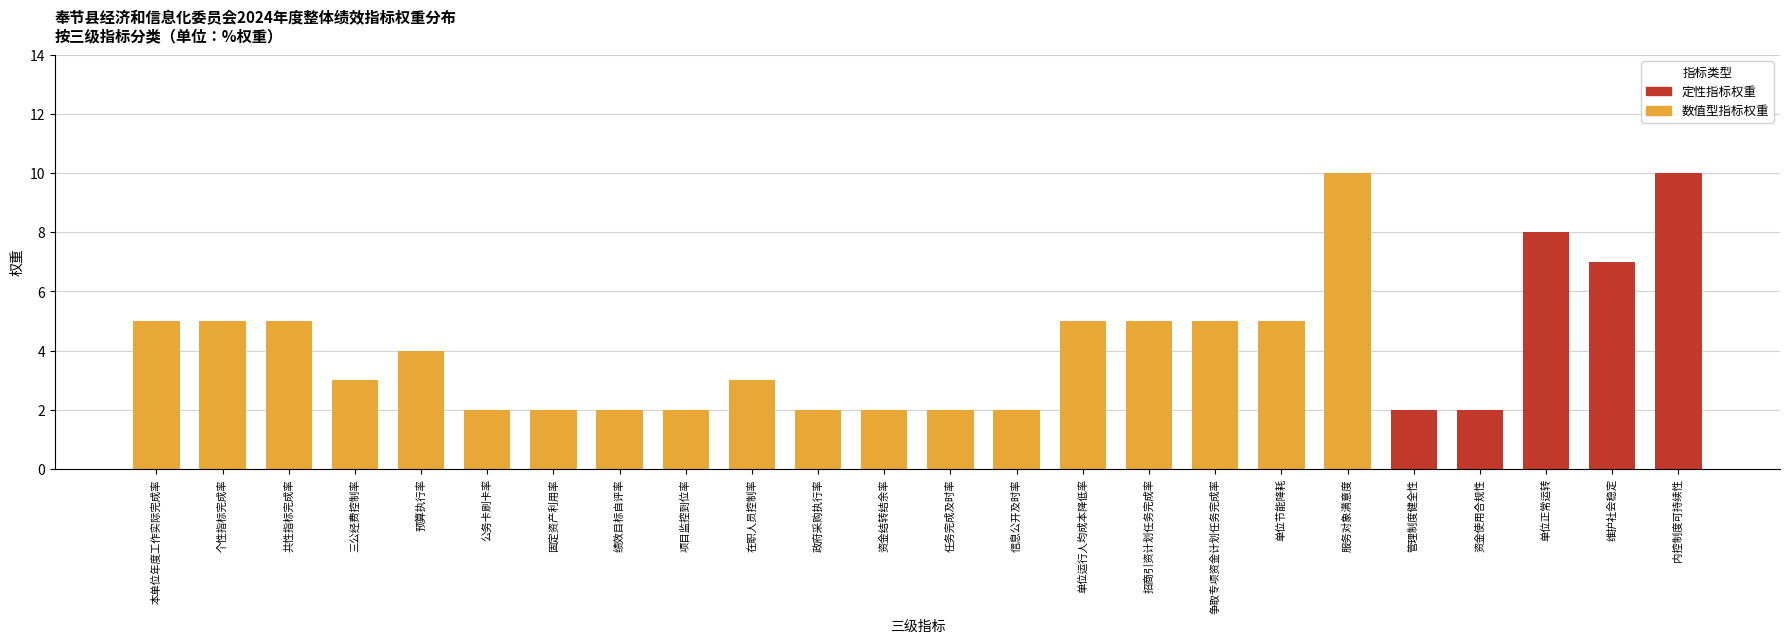

How many series are shown in this chart?

2